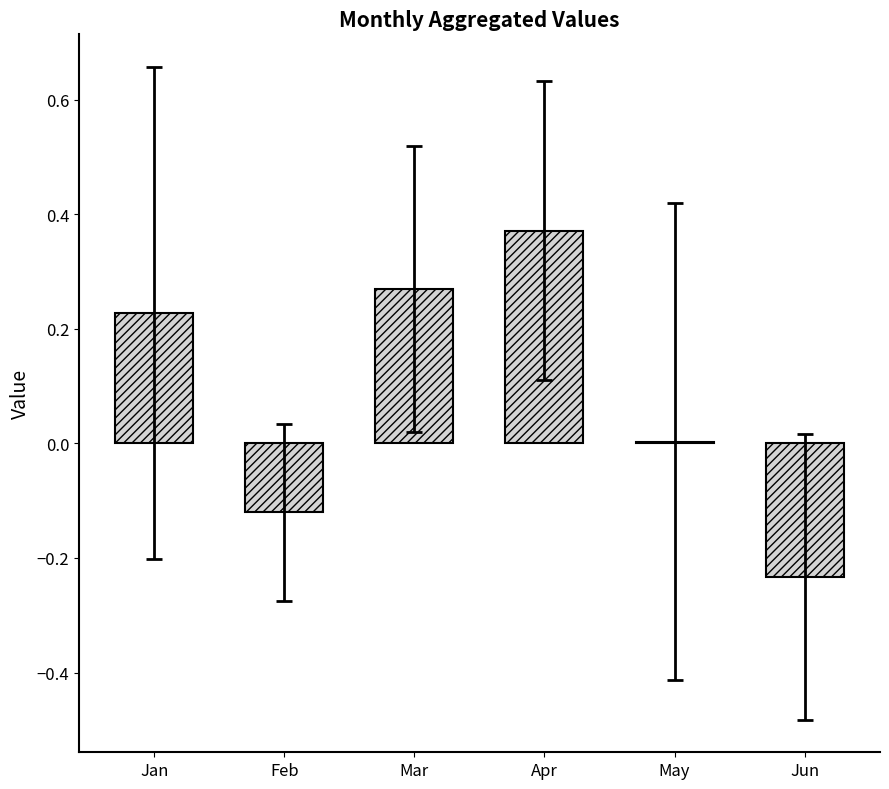

Are the bars horizontal?

No